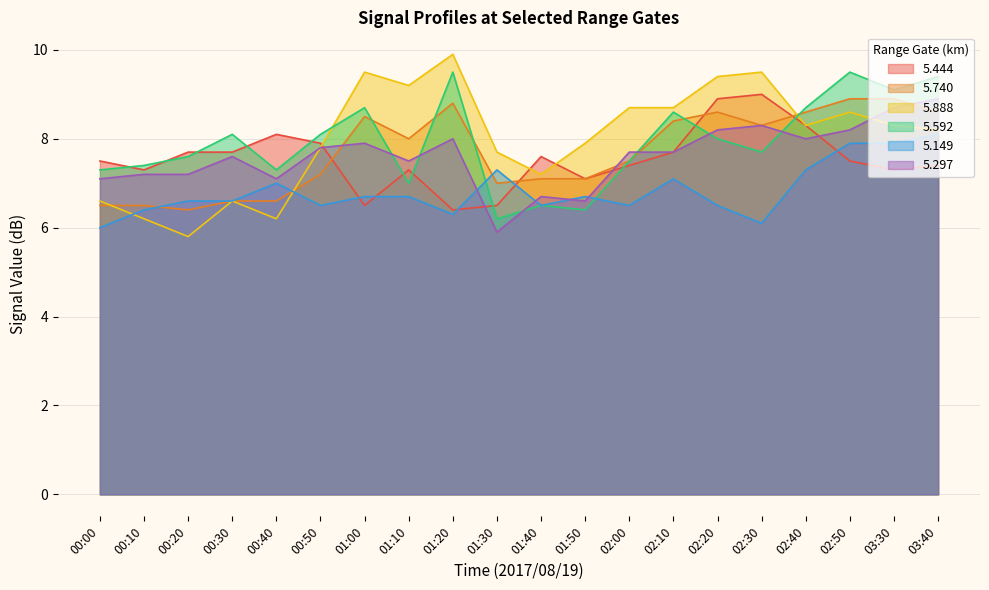

Reading left to right, what are all the values shown in this chart?

  5.444: 00:00=7.5	00:10=7.3	00:20=7.7	00:30=7.7	00:40=8.1	00:50=7.9	01:00=6.5	01:10=7.3	01:20=6.4	01:30=6.5	01:40=7.6	01:50=7.1	02:00=7.4	02:10=7.7	02:20=8.9	02:30=9.0	02:40=8.3	02:50=7.5	03:30=7.3	03:40=7.4
  5.740: 00:00=6.5	00:10=6.5	00:20=6.4	00:30=6.6	00:40=6.6	00:50=7.2	01:00=8.5	01:10=8.0	01:20=8.8	01:30=7.0	01:40=7.1	01:50=7.1	02:00=7.5	02:10=8.4	02:20=8.6	02:30=8.3	02:40=8.6	02:50=8.9	03:30=8.9	03:40=8.6
  5.888: 00:00=6.6	00:10=6.2	00:20=5.8	00:30=6.6	00:40=6.2	00:50=7.8	01:00=9.5	01:10=9.2	01:20=9.9	01:30=7.7	01:40=7.2	01:50=7.9	02:00=8.7	02:10=8.7	02:20=9.4	02:30=9.5	02:40=8.3	02:50=8.6	03:30=8.3	03:40=8.2
  5.592: 00:00=7.3	00:10=7.4	00:20=7.6	00:30=8.1	00:40=7.3	00:50=8.1	01:00=8.7	01:10=7.0	01:20=9.5	01:30=6.2	01:40=6.5	01:50=6.4	02:00=7.5	02:10=8.6	02:20=8.0	02:30=7.7	02:40=8.7	02:50=9.5	03:30=9.1	03:40=9.4
  5.149: 00:00=6.0	00:10=6.4	00:20=6.6	00:30=6.6	00:40=7.0	00:50=6.5	01:00=6.7	01:10=6.7	01:20=6.3	01:30=7.3	01:40=6.5	01:50=6.7	02:00=6.5	02:10=7.1	02:20=6.5	02:30=6.1	02:40=7.3	02:50=7.9	03:30=7.9	03:40=8.1
  5.297: 00:00=7.1	00:10=7.2	00:20=7.2	00:30=7.6	00:40=7.1	00:50=7.8	01:00=7.9	01:10=7.5	01:20=8.0	01:30=5.9	01:40=6.7	01:50=6.6	02:00=7.7	02:10=7.7	02:20=8.2	02:30=8.3	02:40=8.0	02:50=8.2	03:30=8.7	03:40=8.9